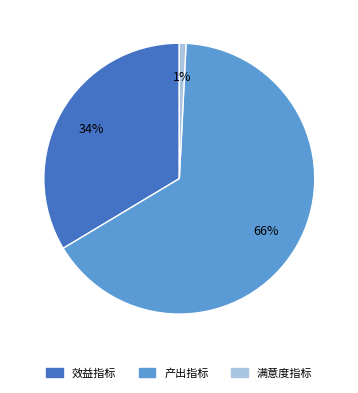

Which slice is the largest?

产出指标